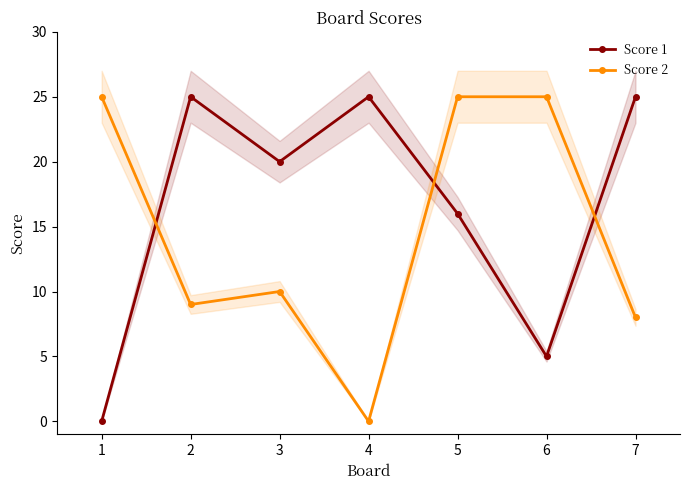

Is this an area chart (filled region under the line)?

No